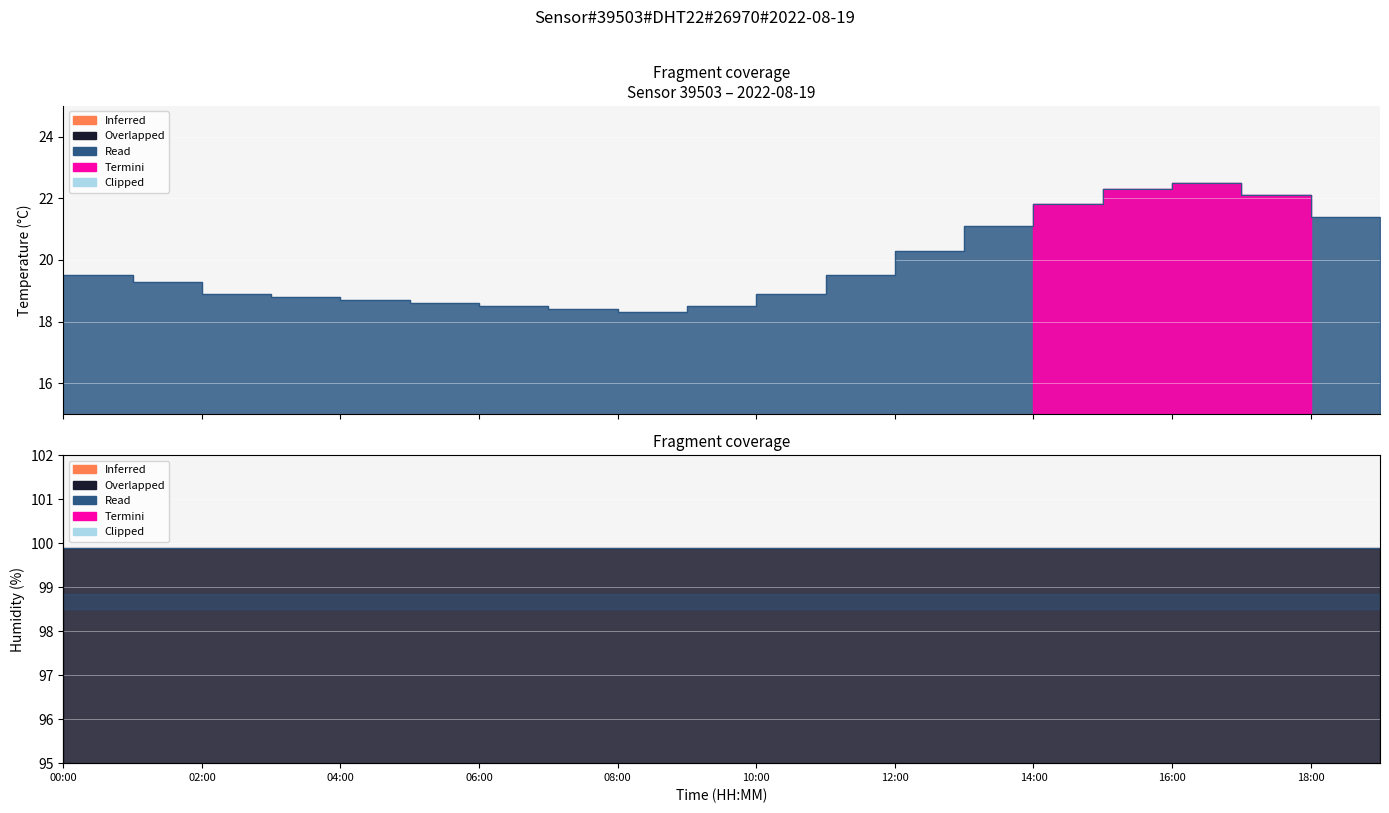

What is the minimum value shown in the chart?

18.3